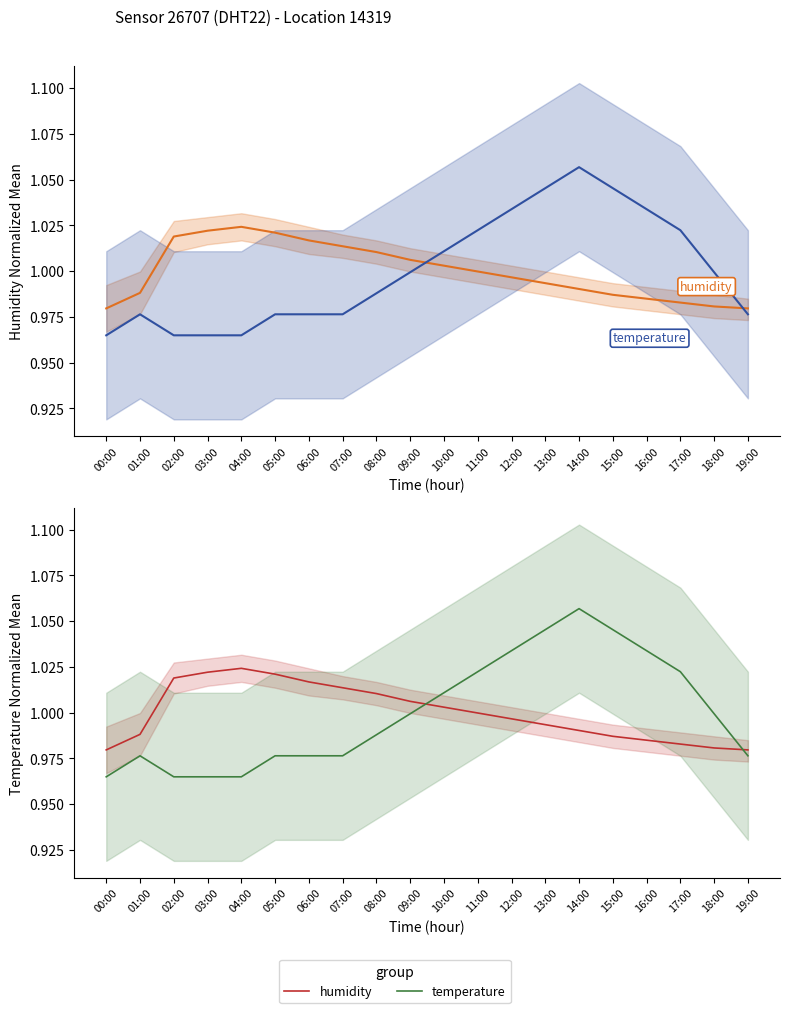

What is the approximate value of temperature at 11:00?

1.0